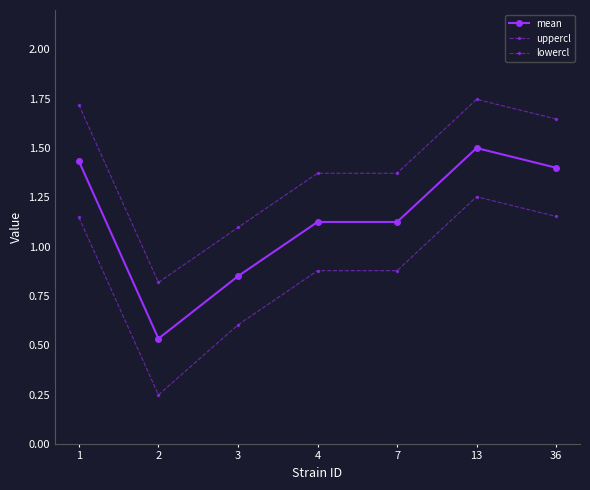

What is the value of the mean point at the 1st from the left?

1.4